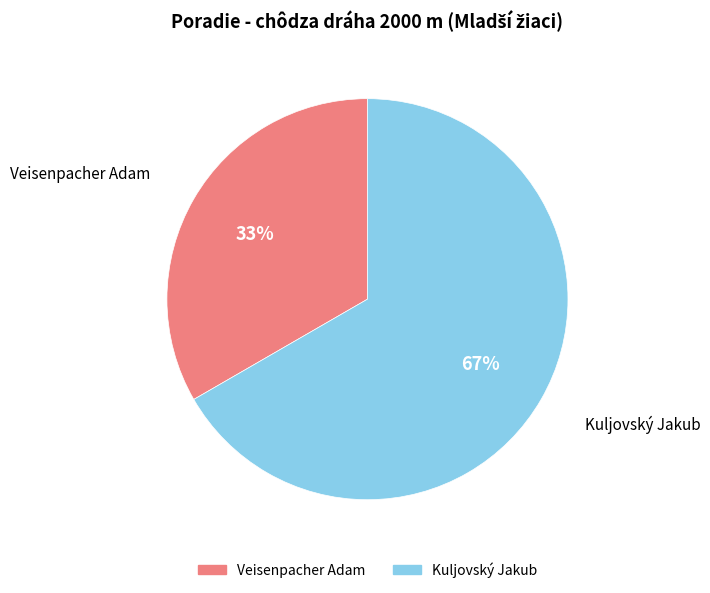

Which has a higher value, Veisenpacher Adam or Kuljovský Jakub?

Kuljovský Jakub